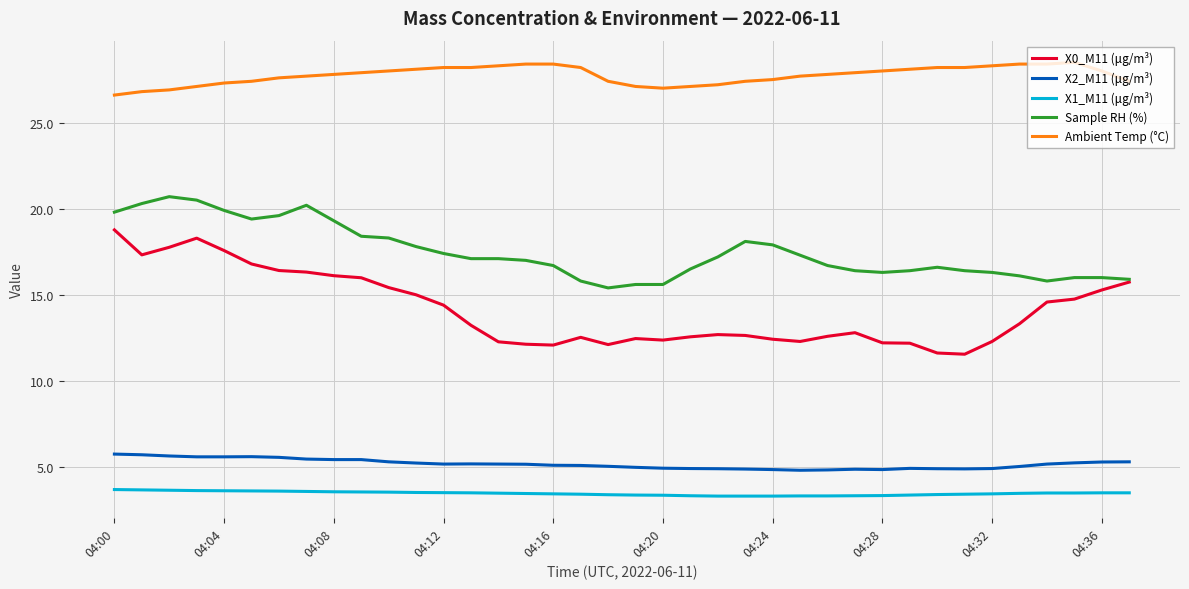

List the series in order of their peak value, lowest first.

X1_M11 (μg/m³), X2_M11 (μg/m³), X0_M11 (μg/m³), Sample RH (%), Ambient Temp (°C)